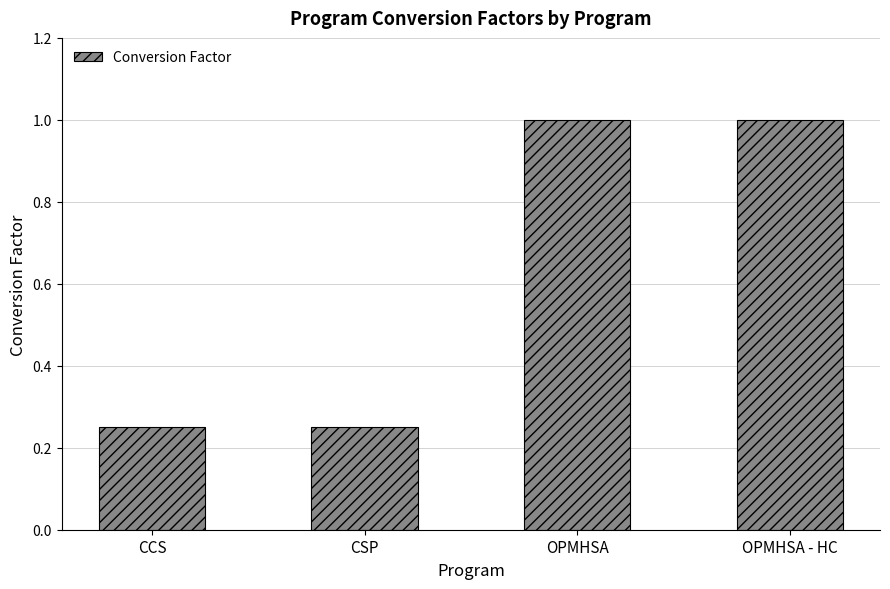

What is the greatest value displayed?

1.0